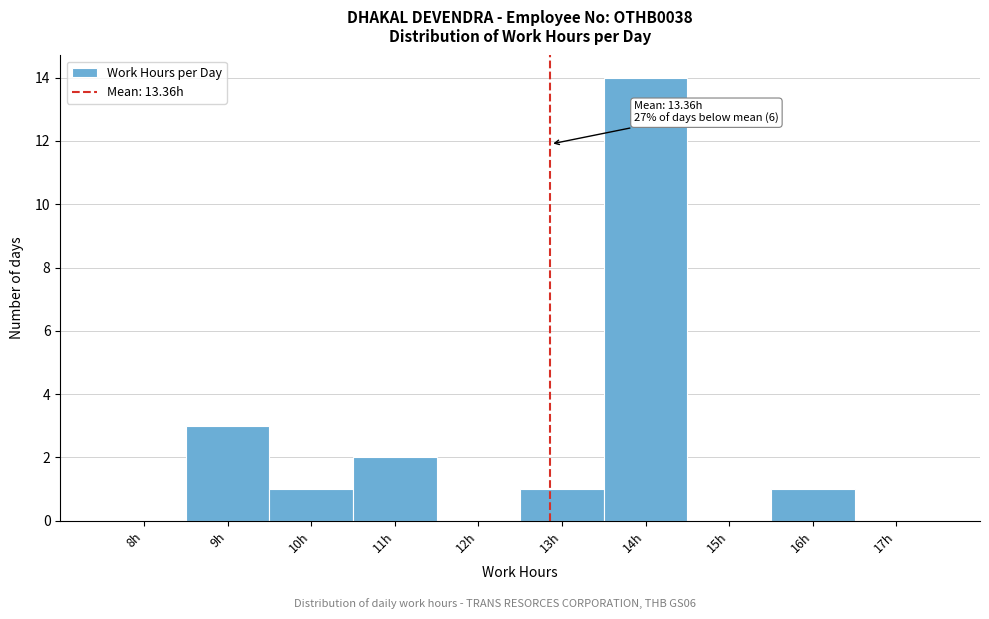

Reading left to right, transcribe all the data shown in this chart.

8h=0	9h=3	10h=1	11h=2	12h=0	13h=1	14h=14	15h=0	16h=1	17h=0